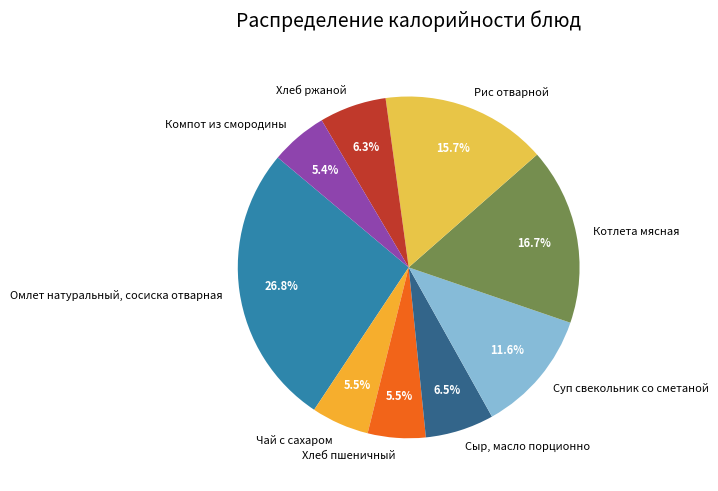

How much of the chart is everything except Хлеб ржаной?

93.7%